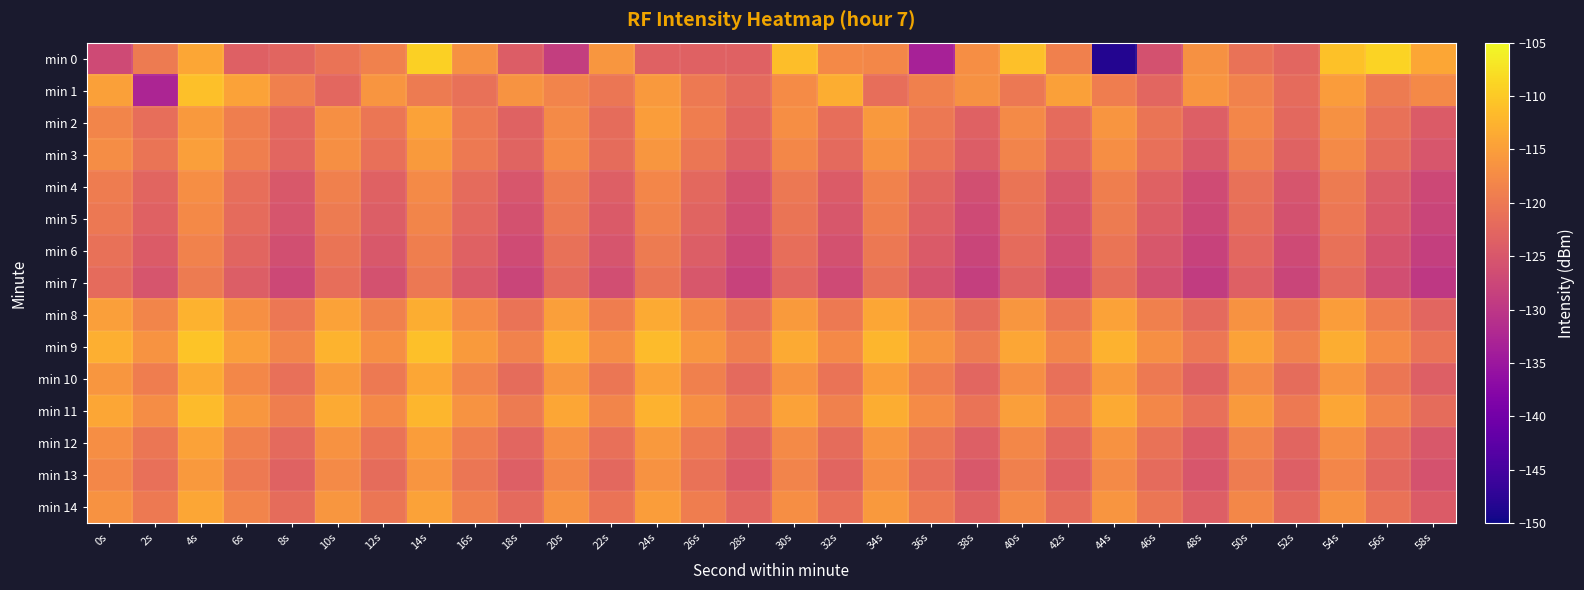

At how many categories does at least one series exceed -134?

30